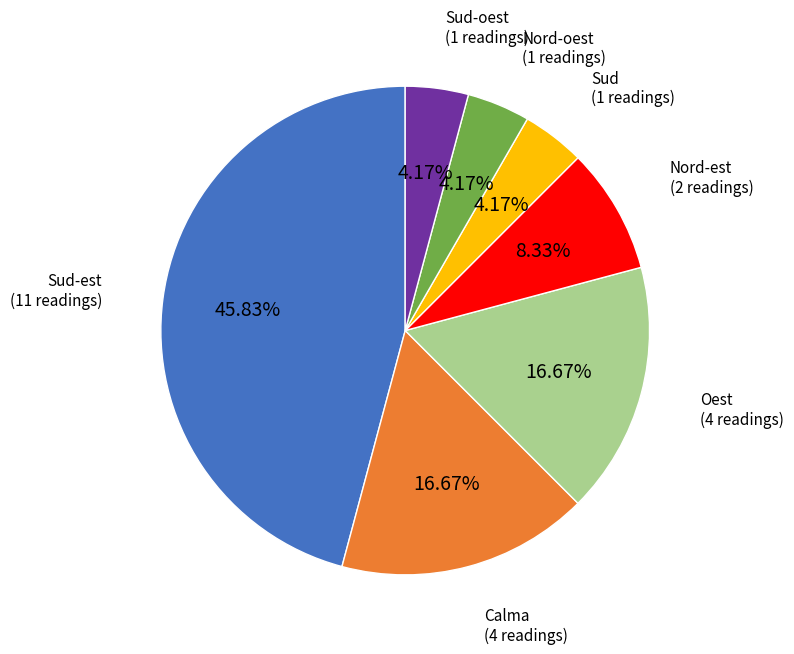

Is it true that Sud is 4% of the pie?

True